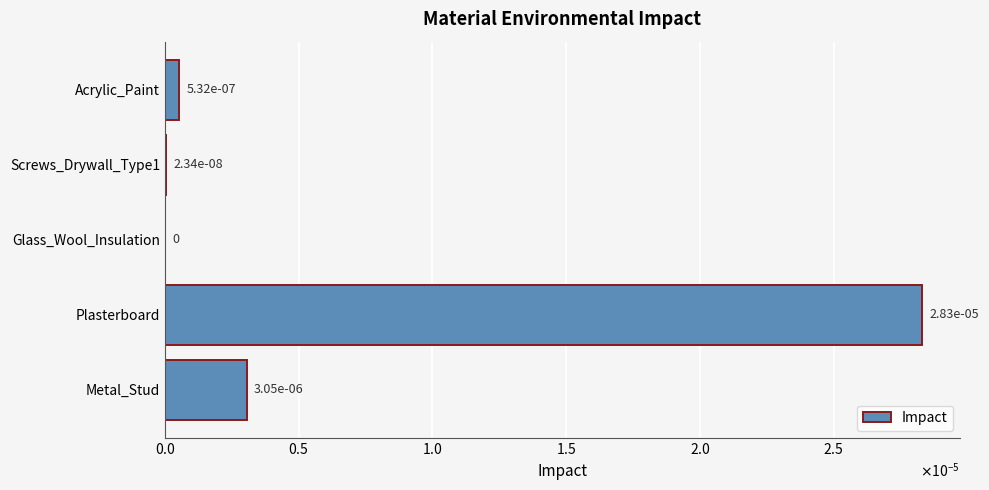

Are the bars horizontal?

Yes